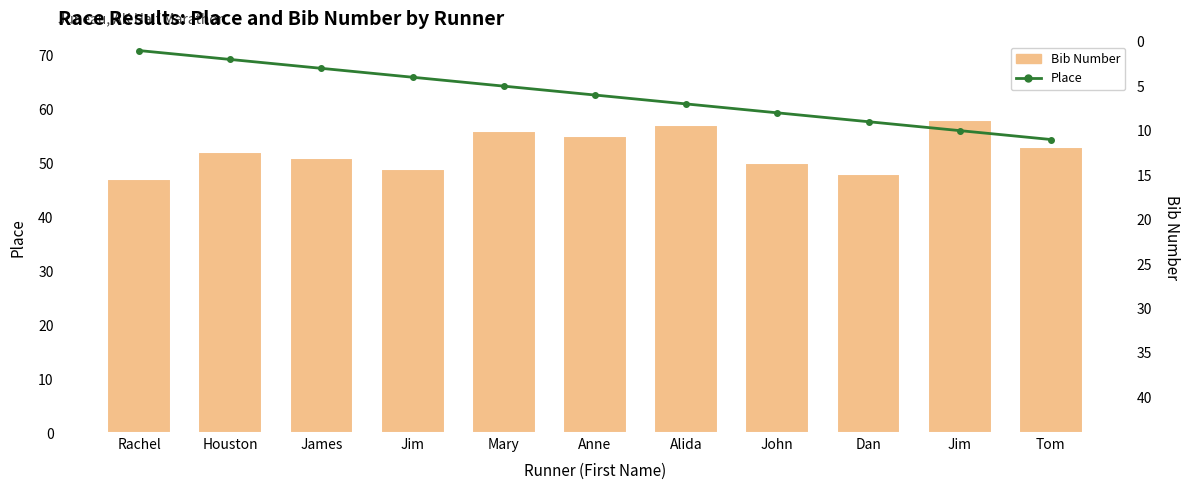

Count the place values in the range 3 to 9.

7